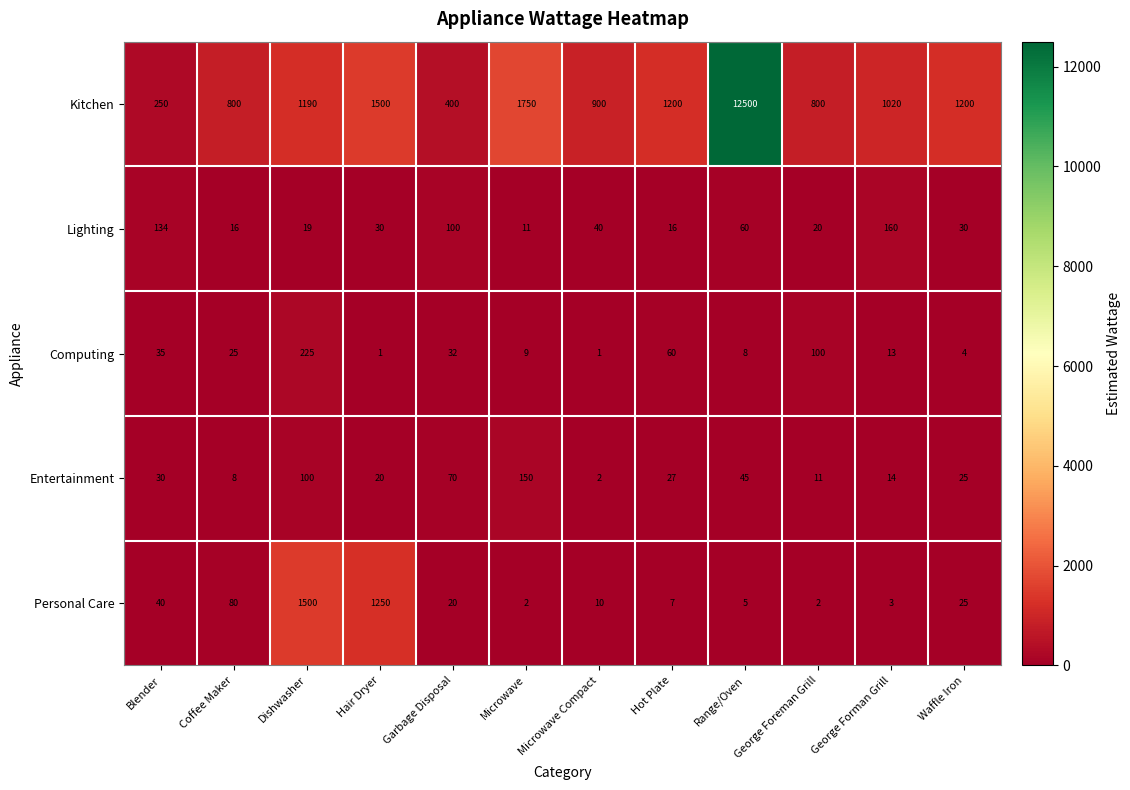

Which category has the highest value in the Kitchen series?

Range/Oven